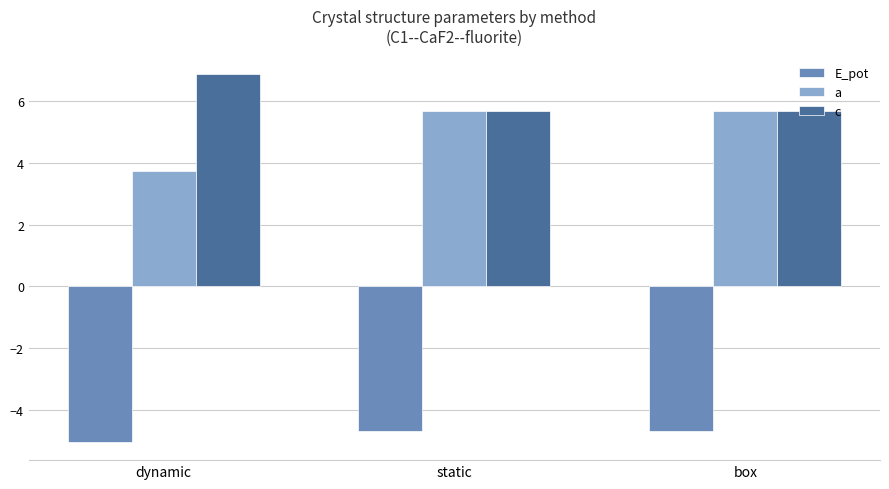

Which series has the largest range (max minus min)?

a